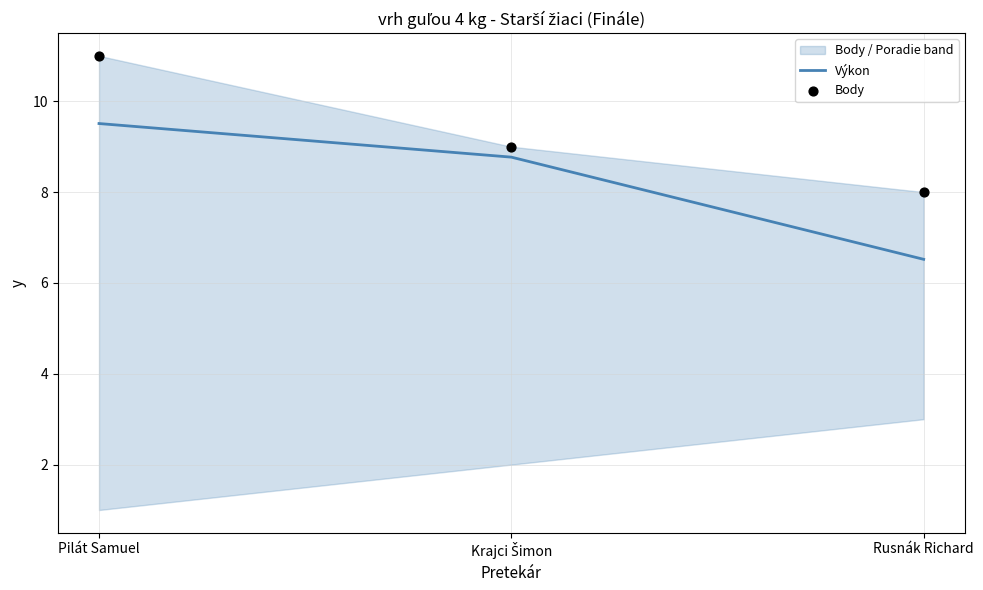

What is the maximum value for Výkon?

9.5